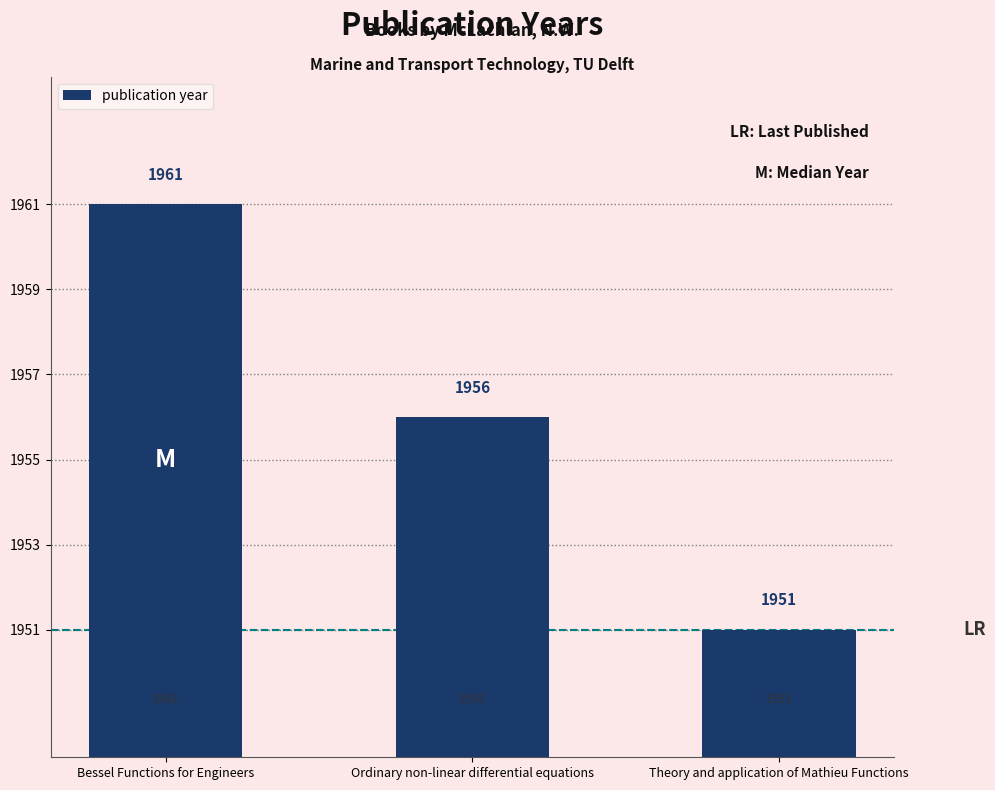

True or false: the data shows 1956 at Ordinary non-linear differential equations.

True